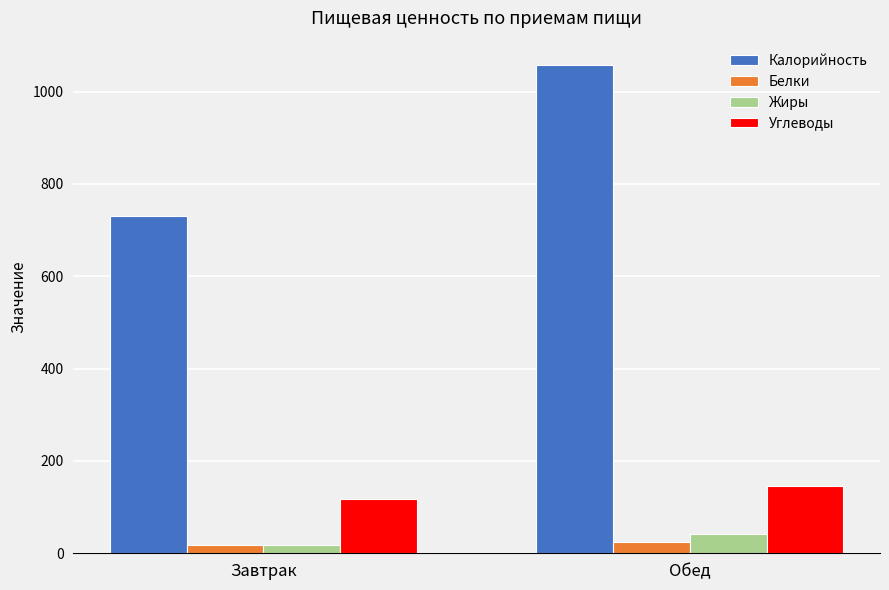

Which category has the lowest value in the Жиры series?

Завтрак